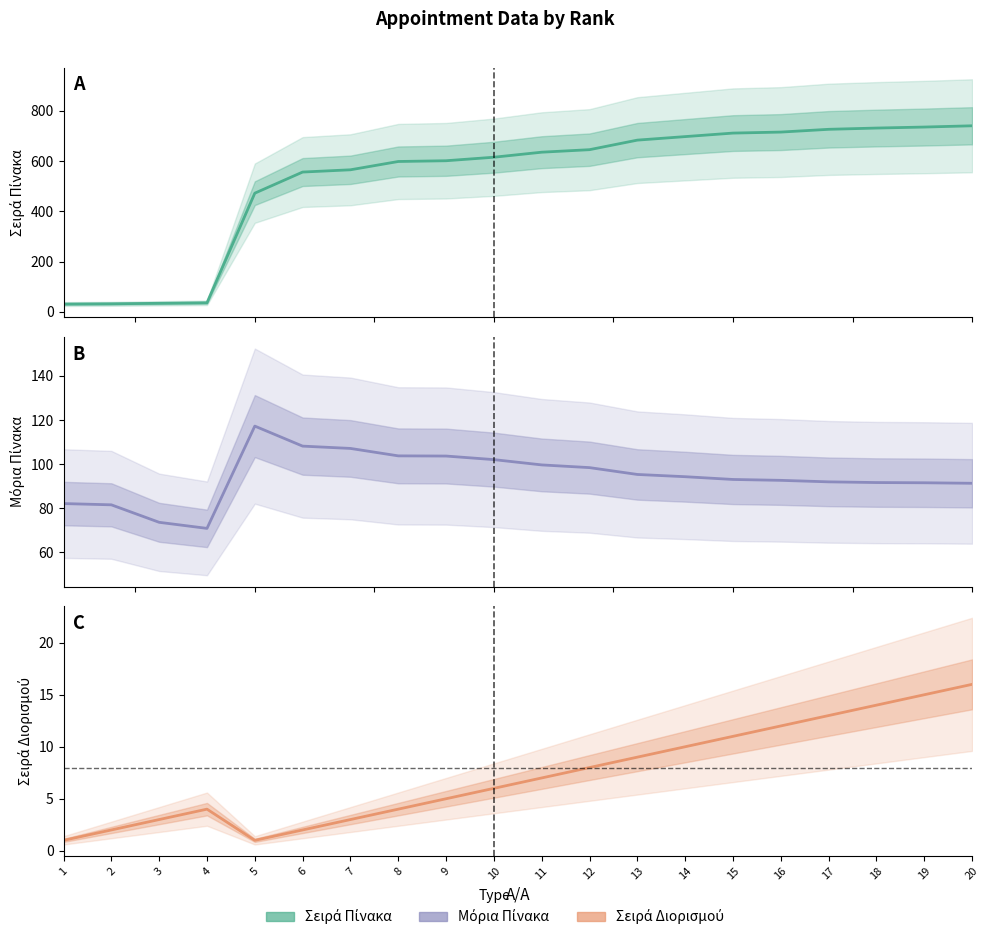

The Σειρά Διορισμού series shows 5.1 at 20. True or false?

False